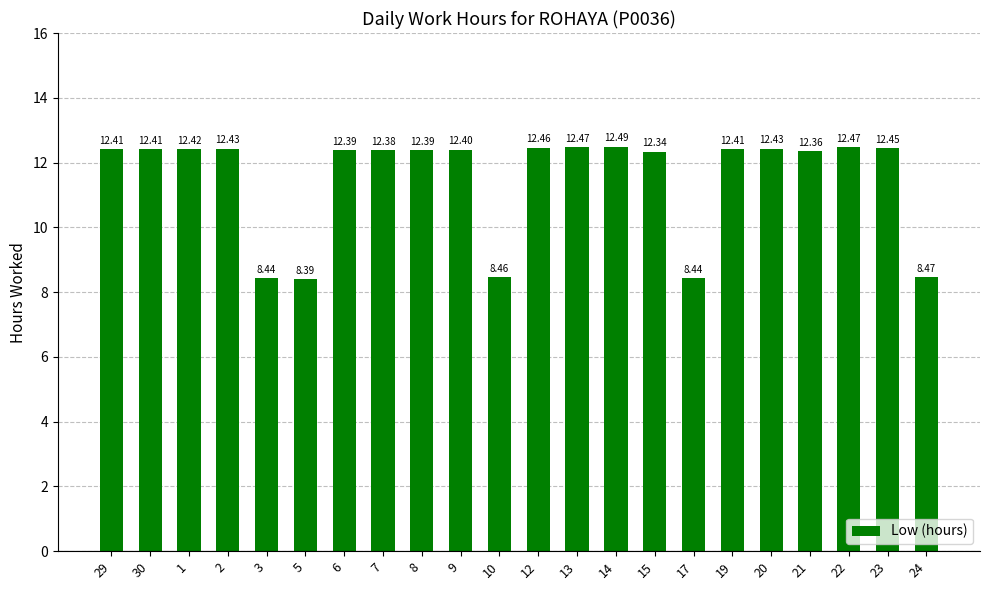

Which category has the highest value across all series?

14